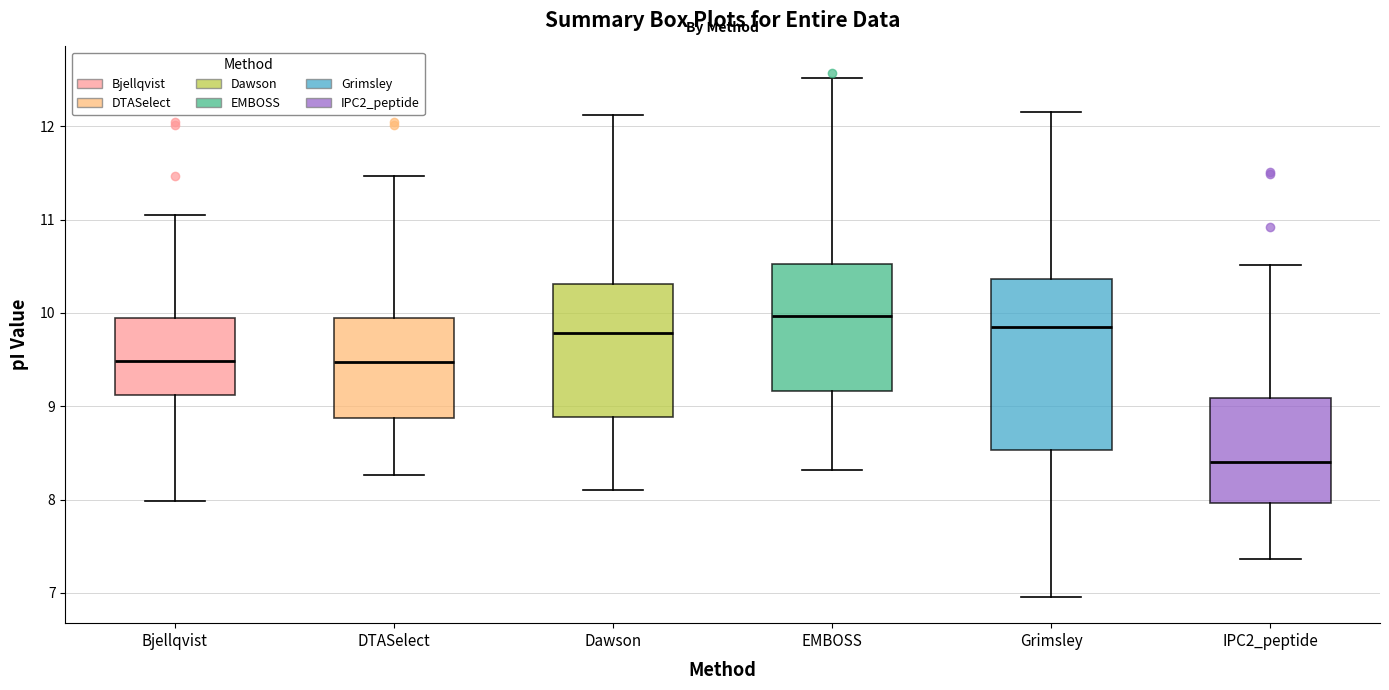

Where does the lower whisker of the box for IPC2_peptide end on the y-axis? The values are not printed on the chart, so give them approximately, as read against the axis.

7.4